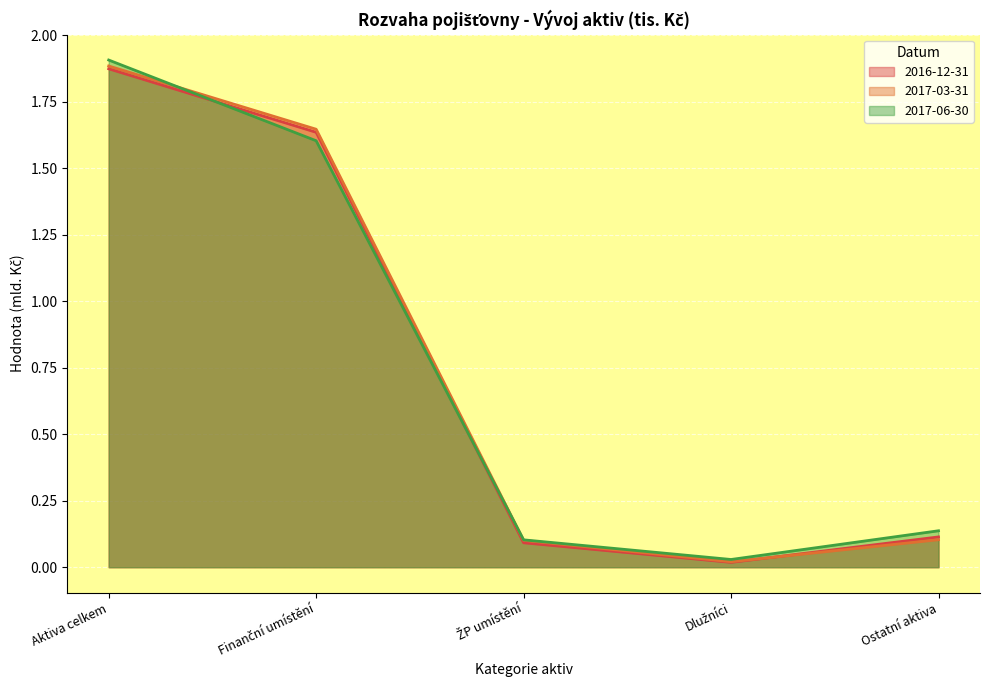

Reading right to left, transcribe all the data shown in this chart.

2016-12-31: 0.1	0.0	0.1	1.6	1.9
2017-03-31: 0.1	0.0	0.1	1.6	1.9
2017-06-30: 0.1	0.0	0.1	1.6	1.9